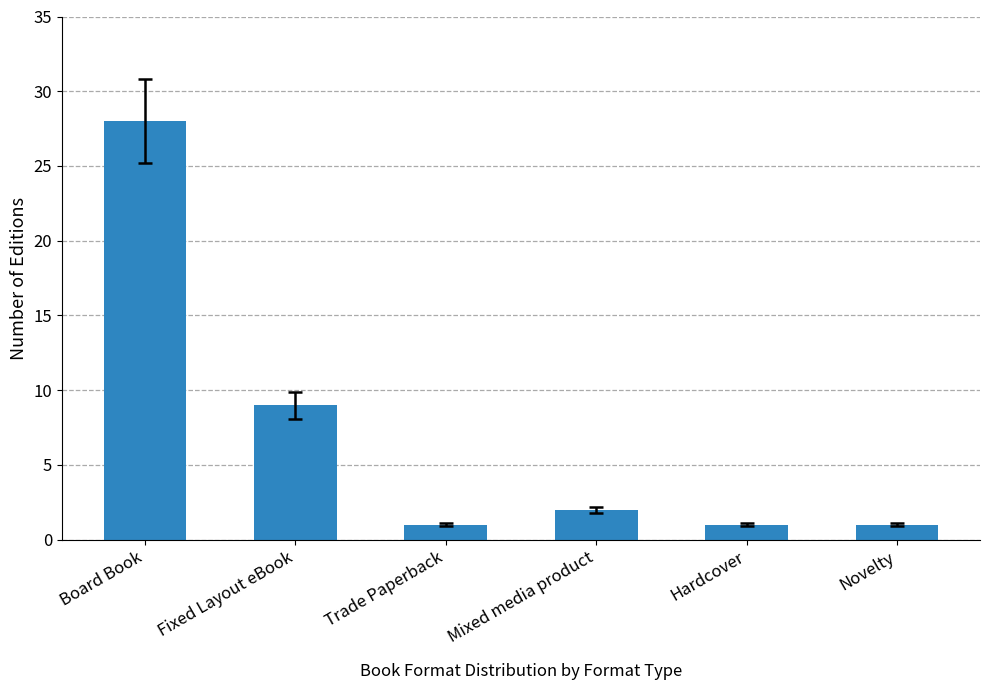

The chart shows a value of 1 at Novelty. True or false?

True